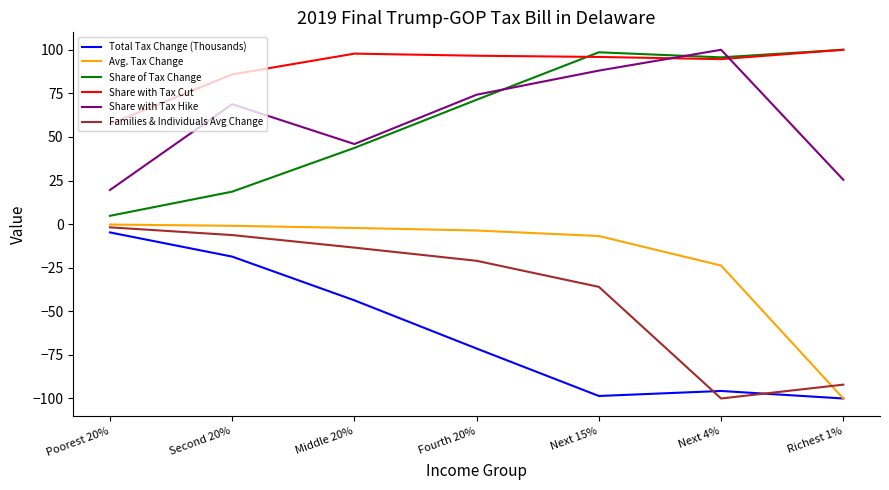

True or false: Share with Tax Hike and Total Tax Change (Thousands) cross at least once.

False